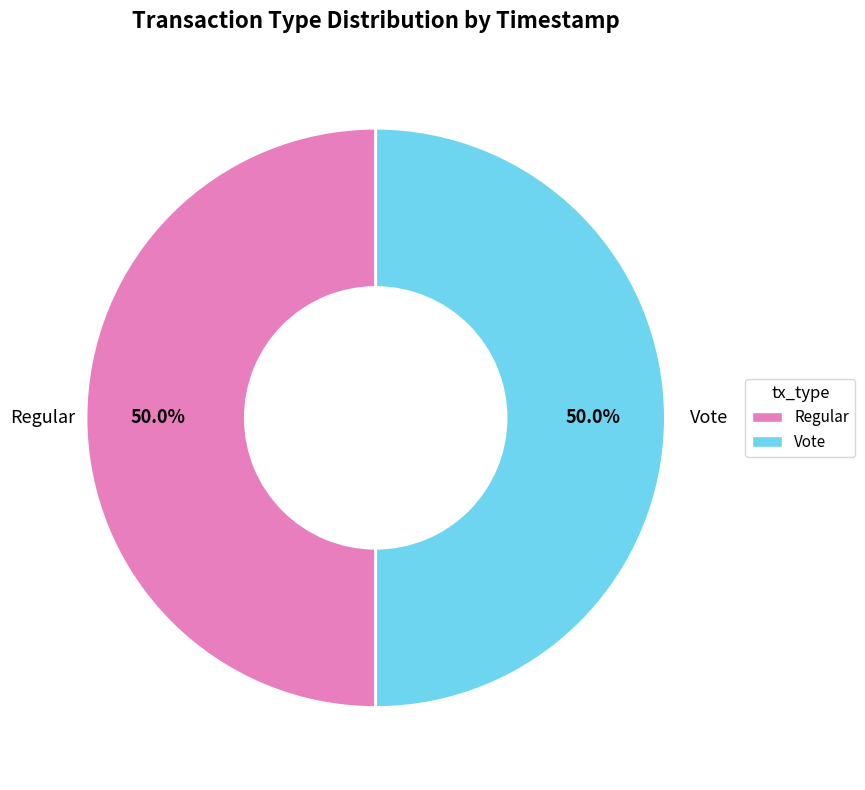

What is the ratio of the value at Vote to the value at Regular?

1.0